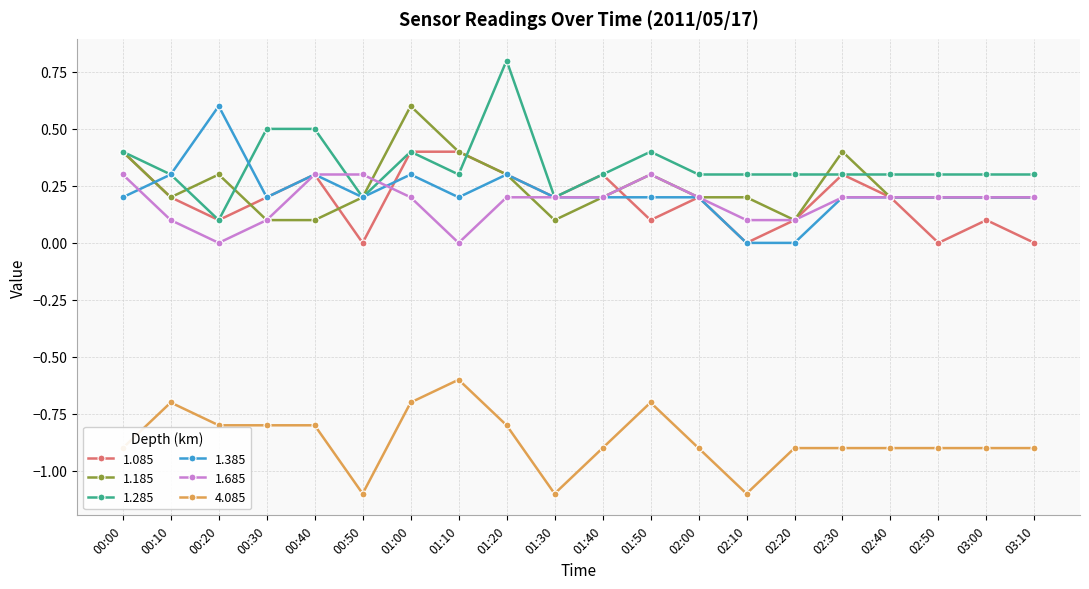

Where do 1.185 and 1.385 first cross each other?

00:00 and 00:10